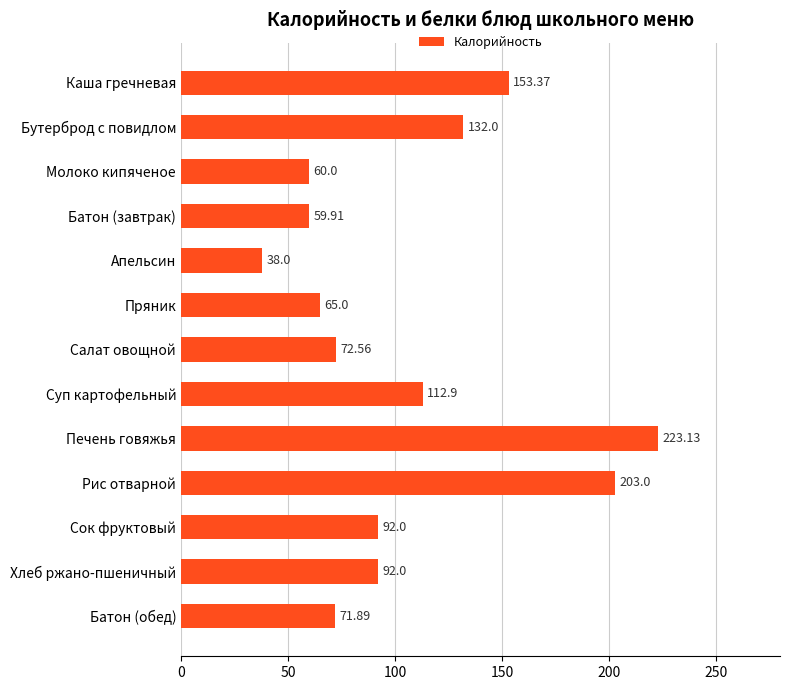

Approximately how many times larger is the value at Бутерброд с повидлом compared to Суп картофельный?

1.2